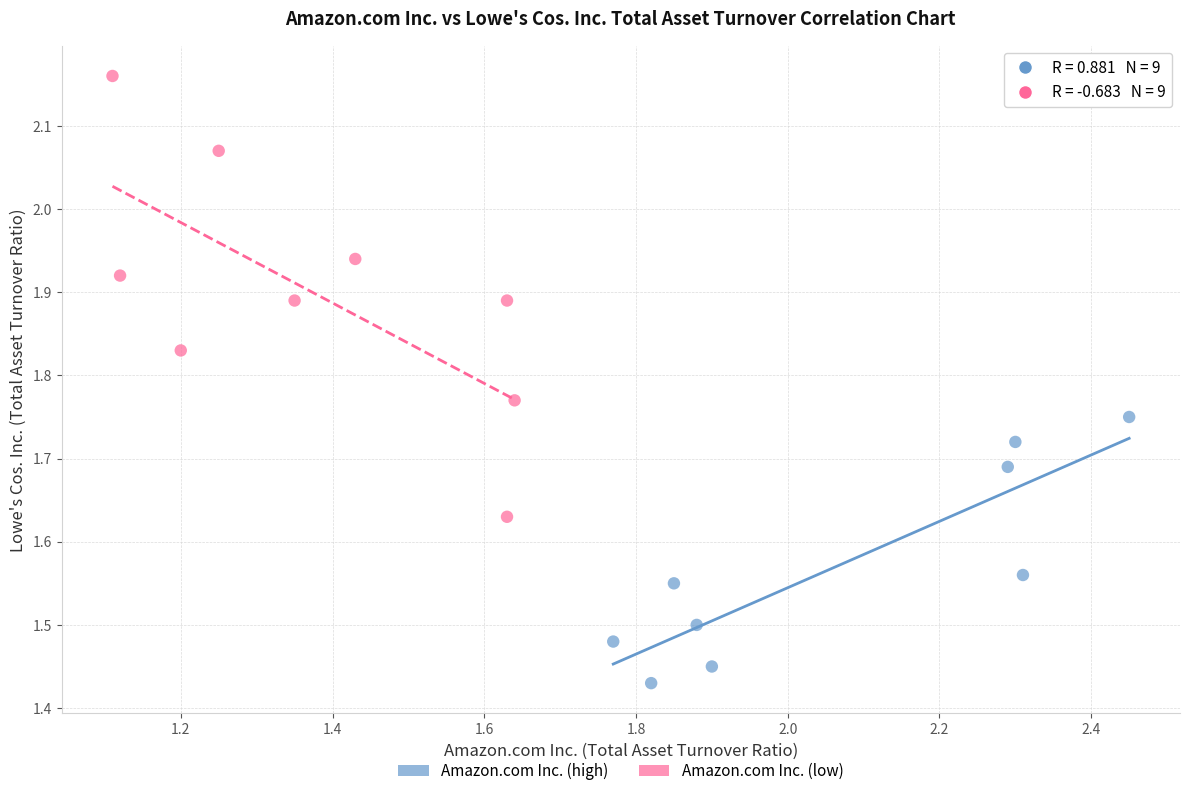

Which series contains the highest Y value?

Amazon.com Inc. (low)